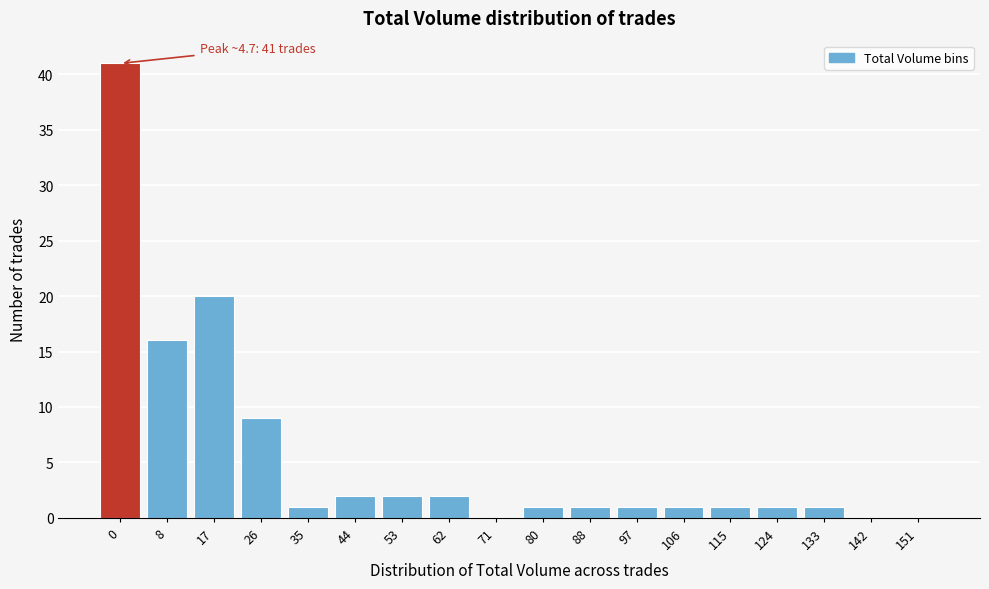

Reading right to left, transcribe all the data shown in this chart.

151=0	142=0	133=1	124=1	115=1	106=1	97=1	88=1	80=1	71=0	62=2	53=2	44=2	35=1	26=9	17=20	8=16	0=41